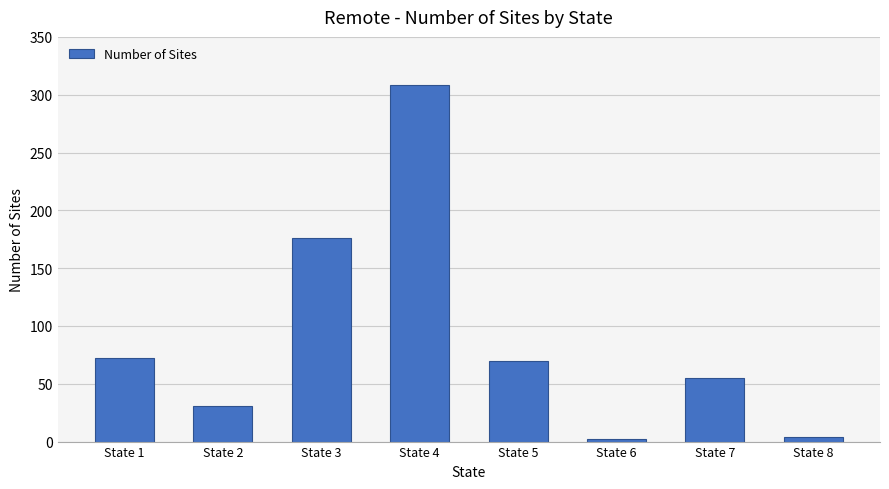

Reading left to right, transcribe all the data shown in this chart.

State 1=72	State 2=31	State 3=176	State 4=308	State 5=70	State 6=2	State 7=55	State 8=4